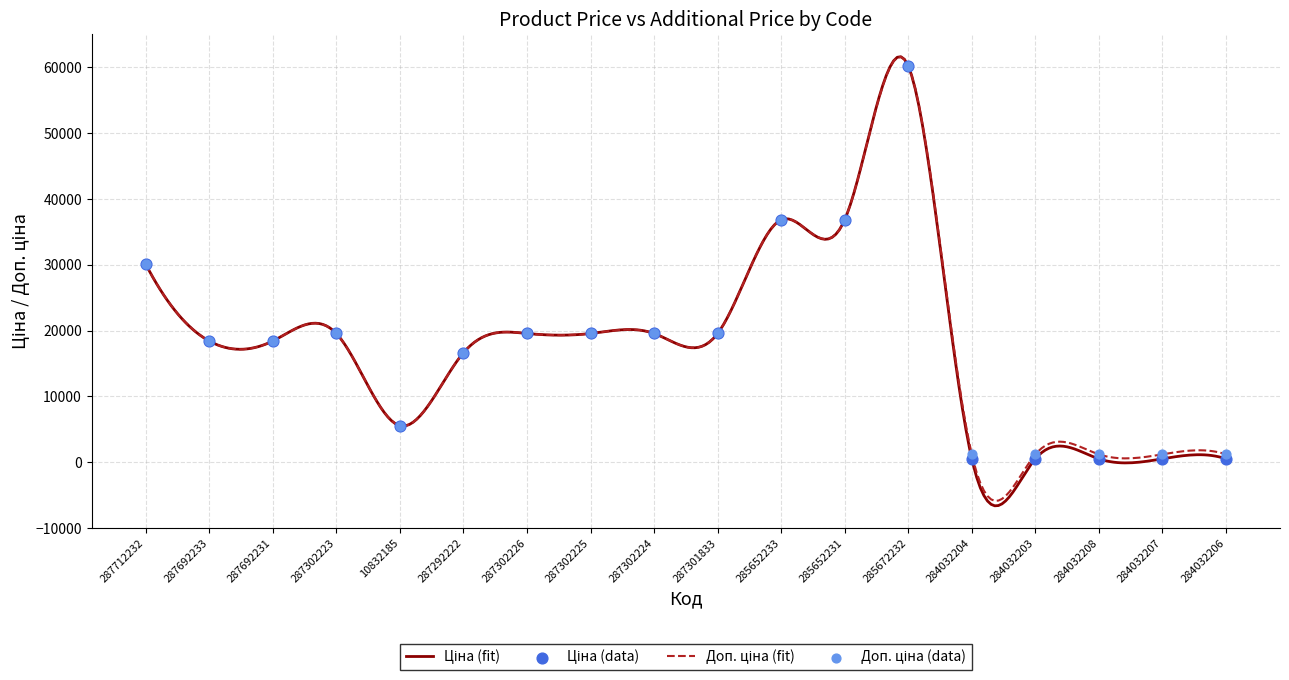

Which series reaches the maximum Y coordinate?

Ціна